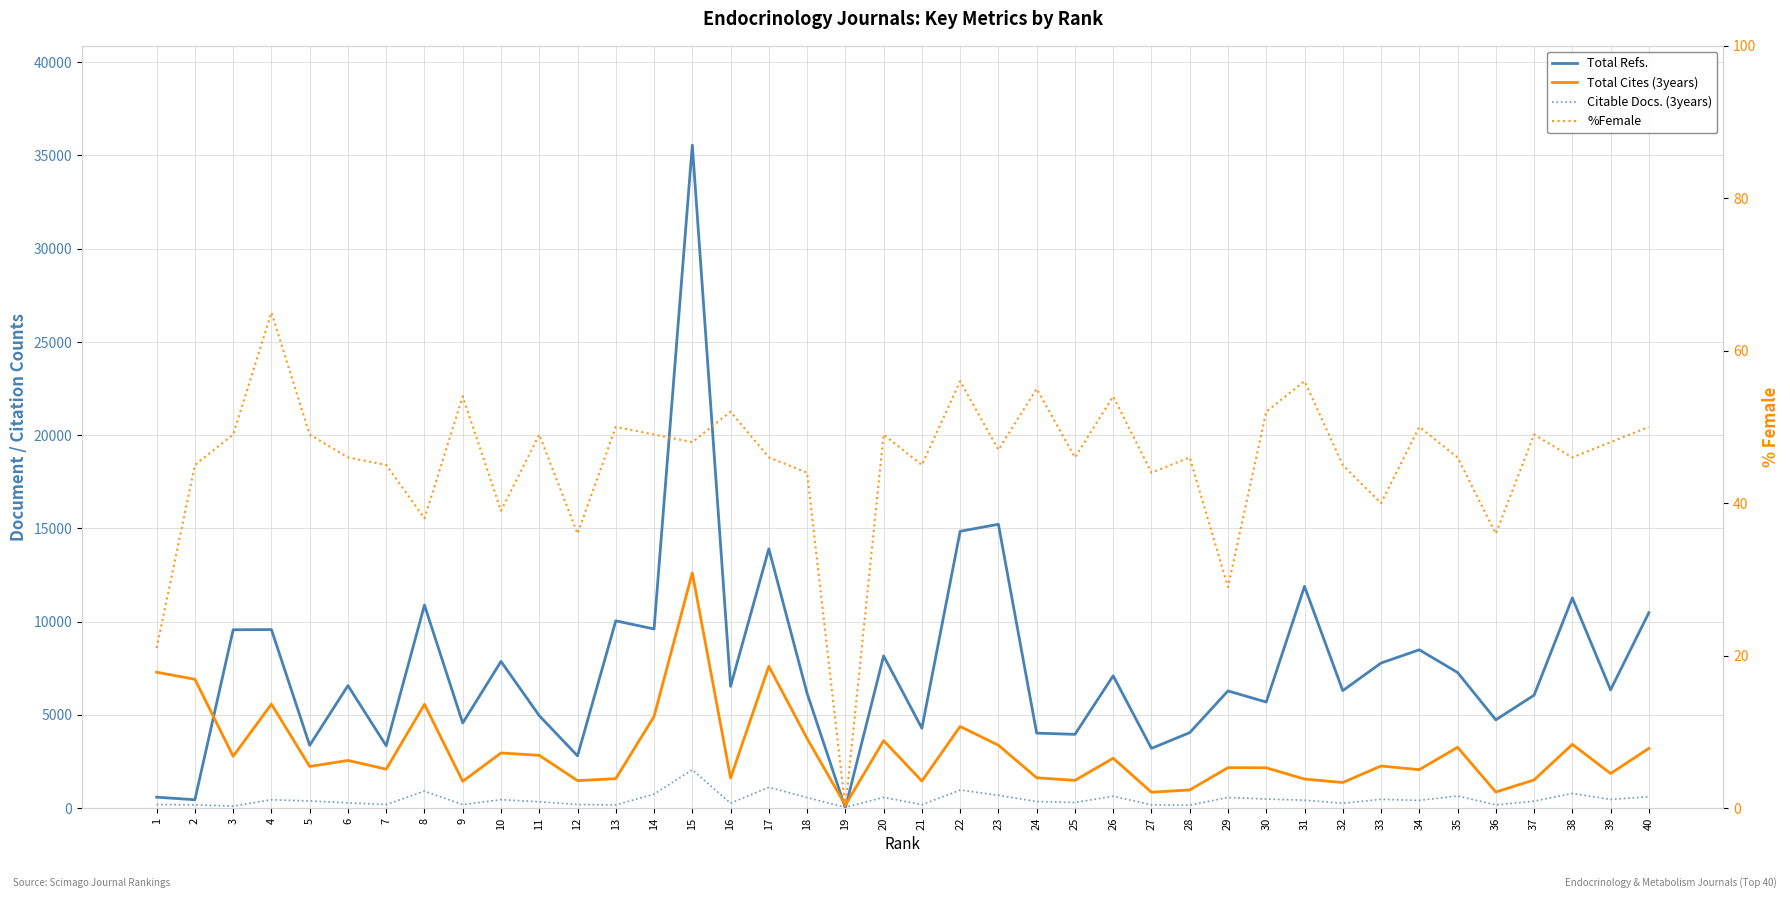

How many times do Total Refs. and Citable Docs. (3years) cross each other?

2